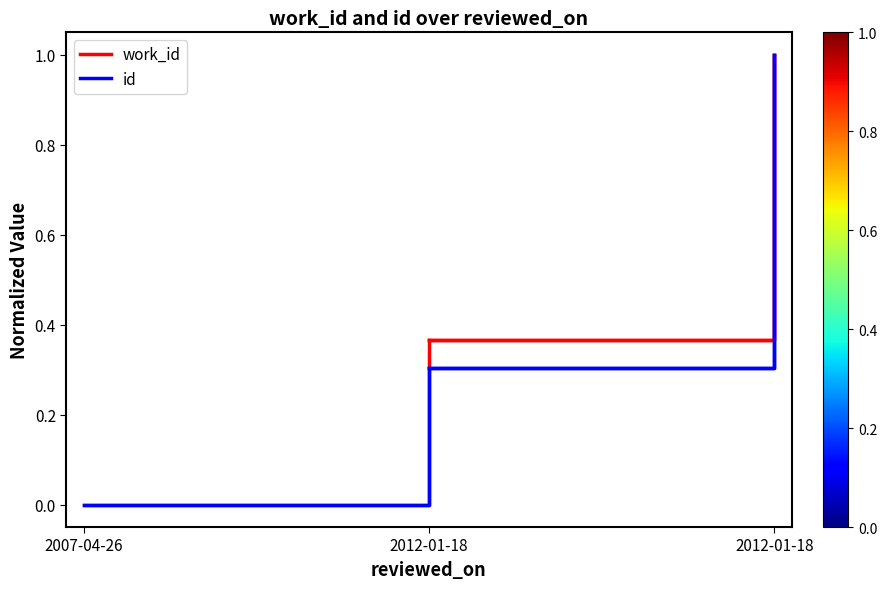

Is it true that work_id equals 0.2 at 2007-04-26?

False